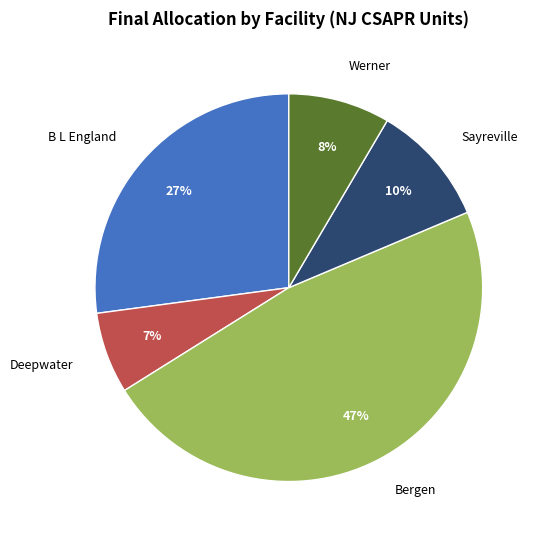

Which slice is the smallest?

Deepwater